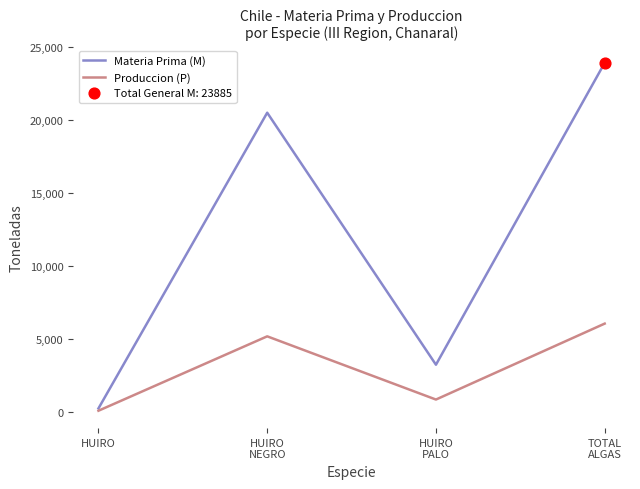

Which series has the largest range (max minus min)?

Materia Prima (M)